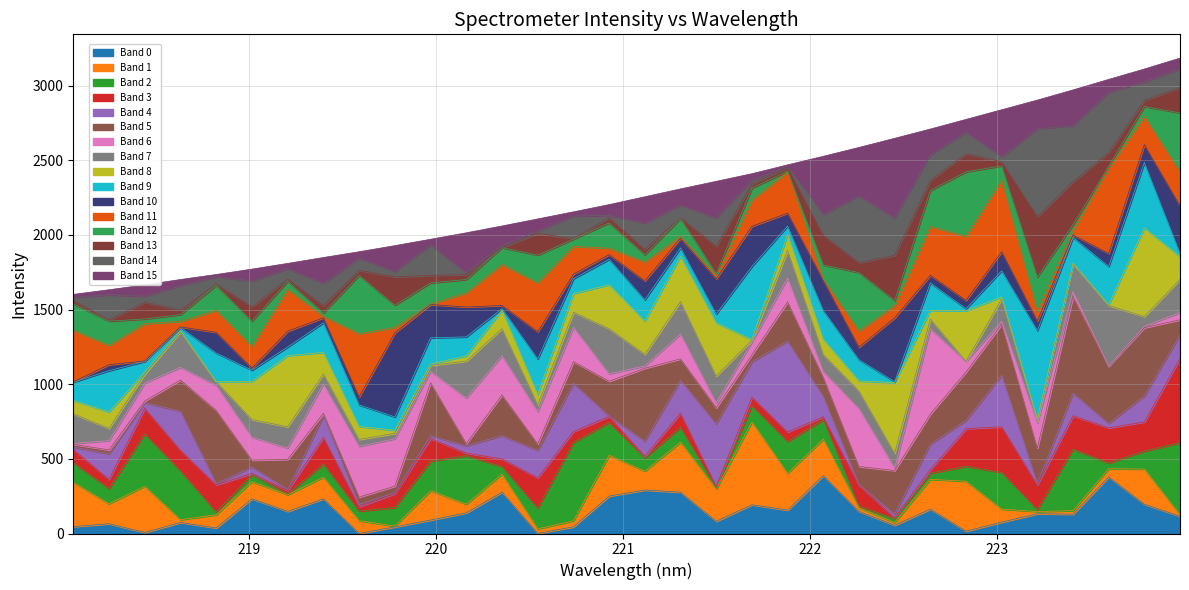

Rank the categories by value from lowest to highest.

218.0596, 218.2508, 218.442, 218.6332, 218.8244, 219.0156, 219.2067, 219.3979, 219.589, 219.7801, 219.9712, 220.1623, 220.3533, 220.5444, 220.7354, 220.9264, 221.1174, 221.3083, 221.4993, 221.6902, 221.8812, 222.0721, 222.263, 222.4538, 222.6447, 222.8355, 223.0264, 223.2172, 223.408, 223.5987, 223.7895, 223.9802